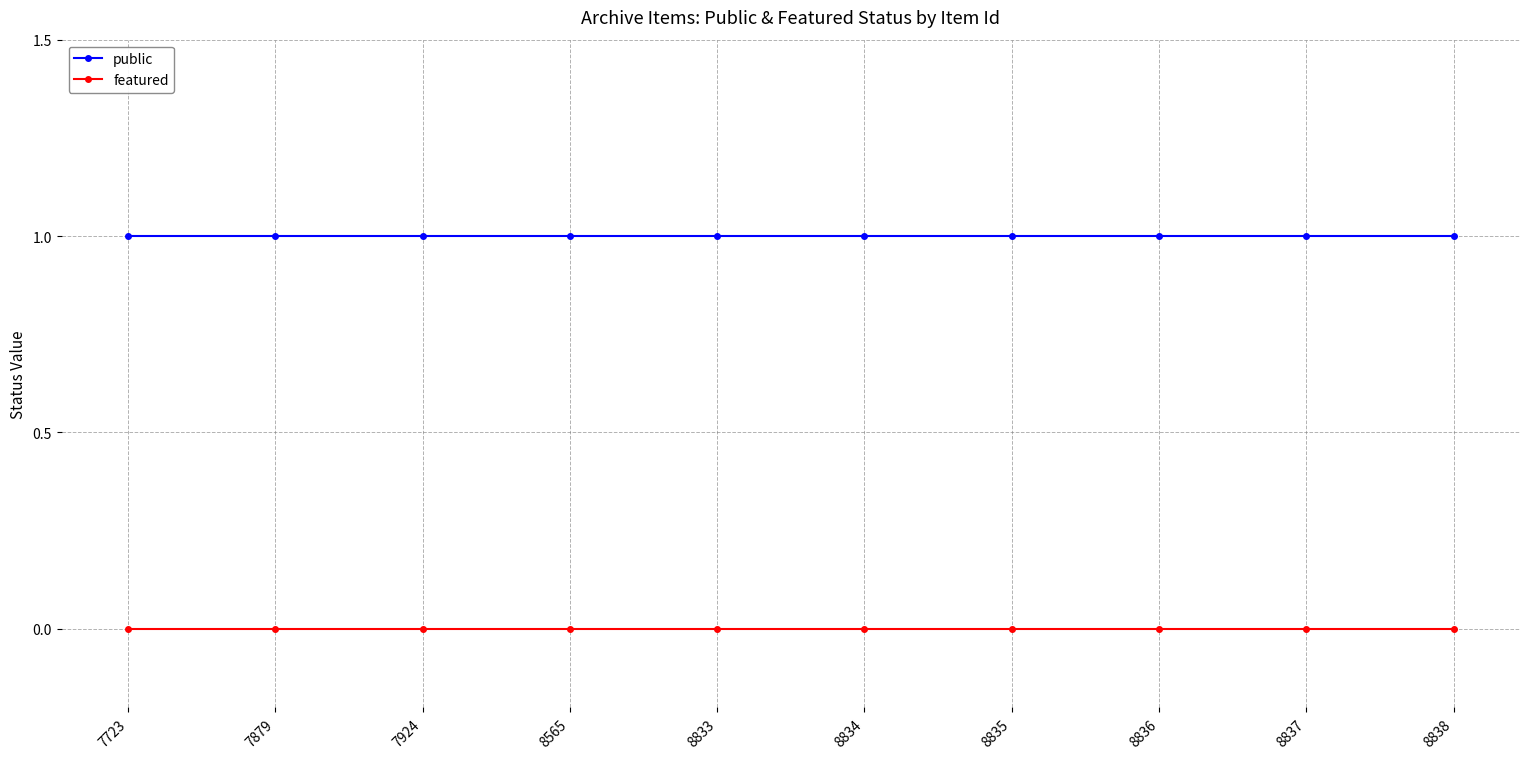

Reading left to right, extract all data points from this chart.

public: 7723=1	7879=1	7924=1	8565=1	8833=1	8834=1	8835=1	8836=1	8837=1	8838=1
featured: 7723=0	7879=0	7924=0	8565=0	8833=0	8834=0	8835=0	8836=0	8837=0	8838=0